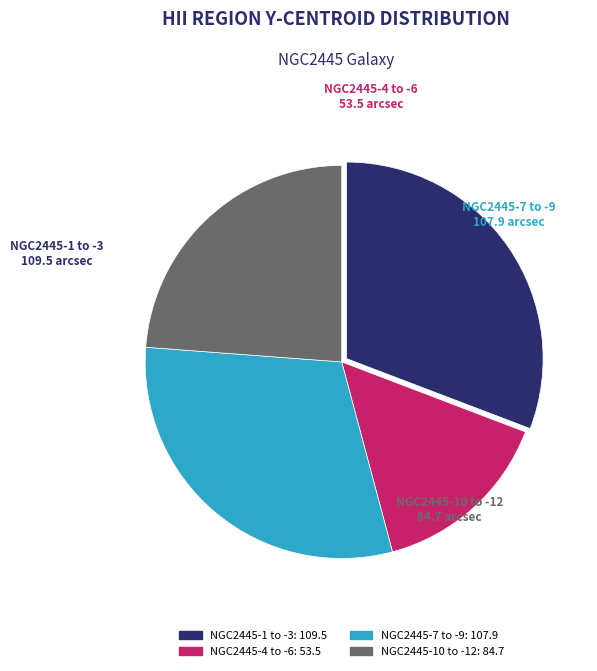

Which has a higher value, NGC2445-1 to -3 or NGC2445-10 to -12?

NGC2445-1 to -3